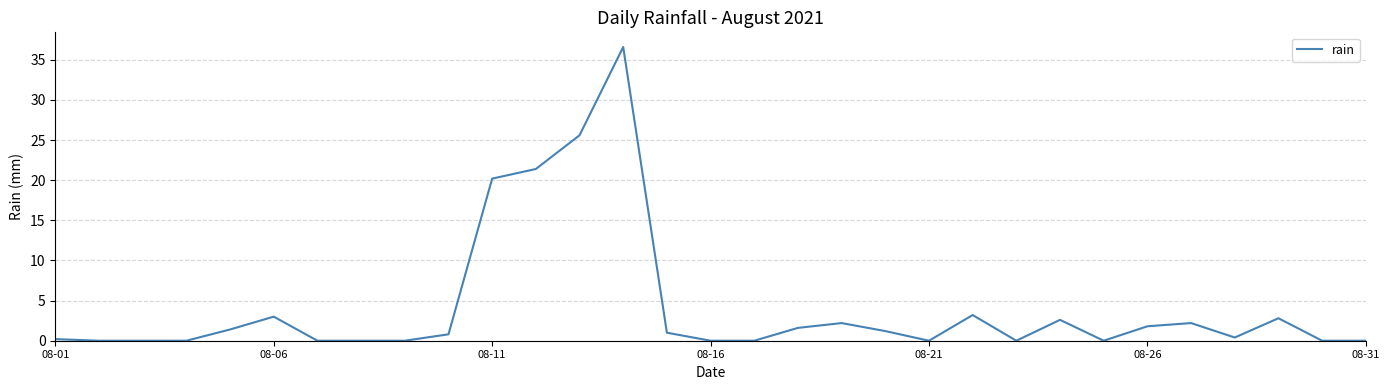

What is the difference between the maximum and minimum values?

36.6